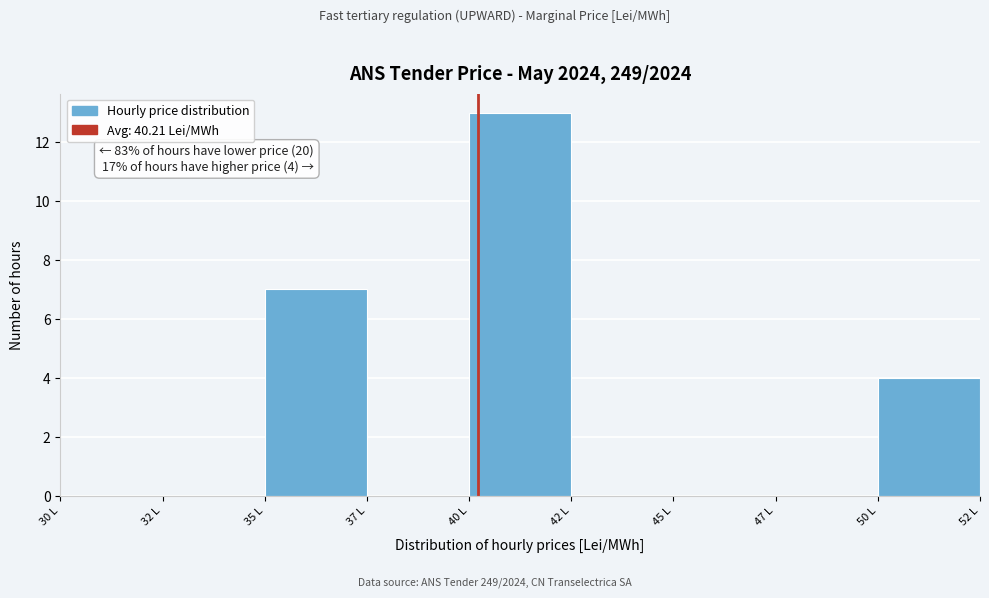

Reading right to left, list all the values displayed in this chart.

50 L=4	47 L=0	45 L=0	42 L=0	40 L=13	37 L=0	35 L=7	32 L=0	30 L=0